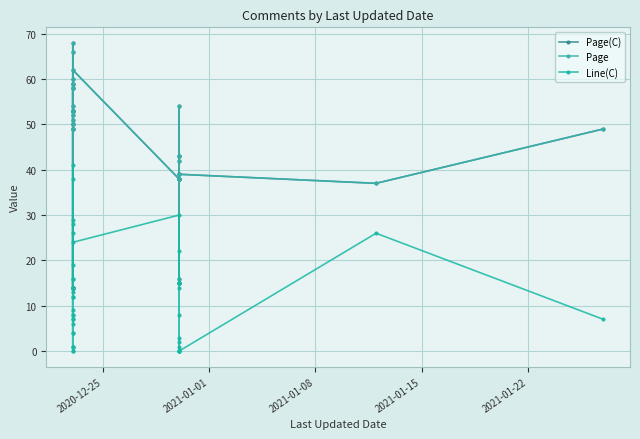

What is the sum of all Page(C) values?

1685